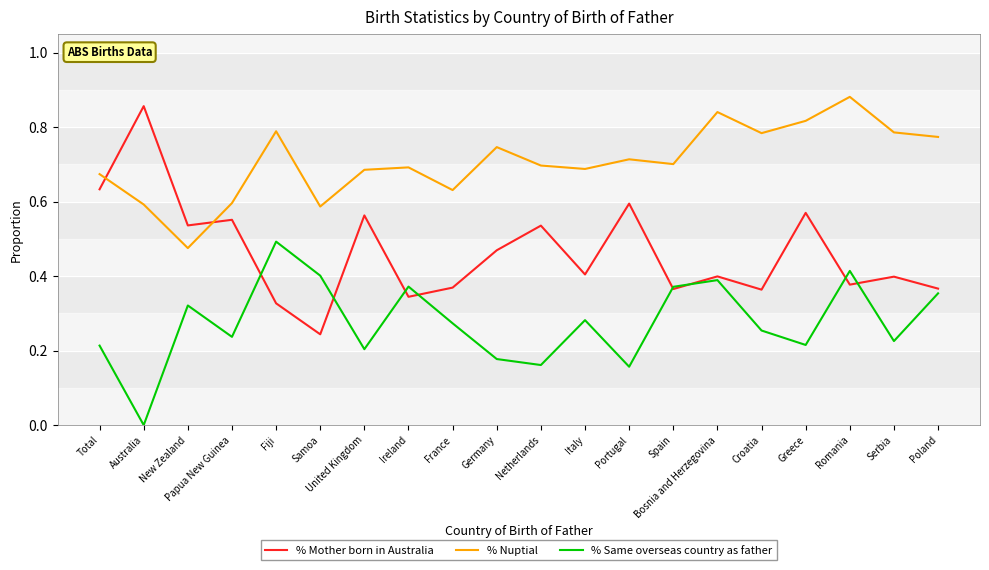

Rank the series at New Zealand from lowest to highest value.

% Same overseas country as father, % Nuptial, % Mother born in Australia